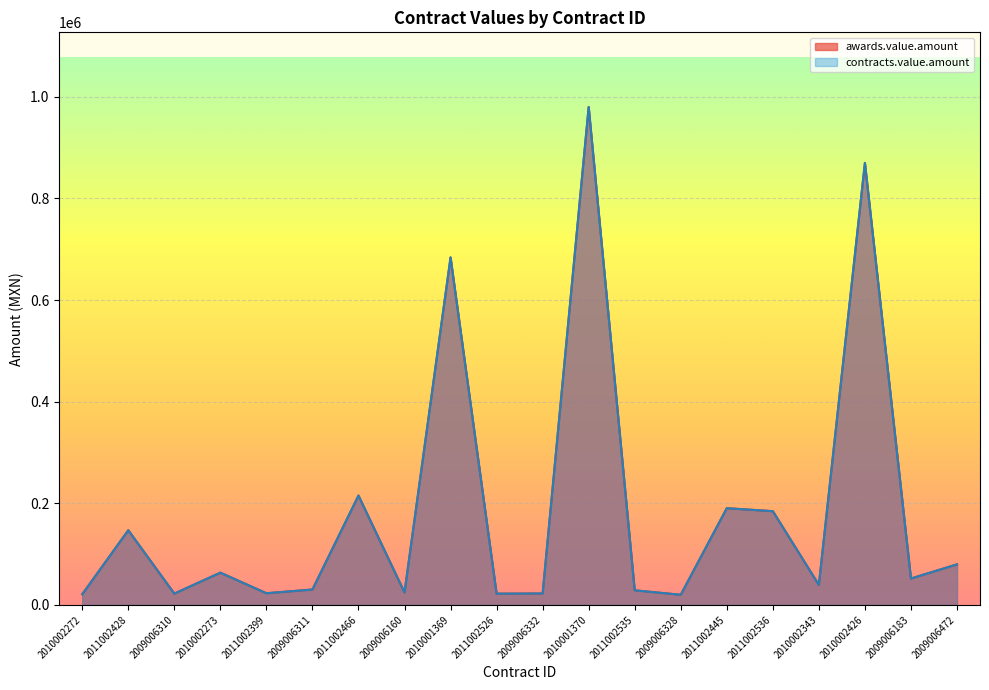

Where is the first local minimum for awards.value.amount?

2009006310